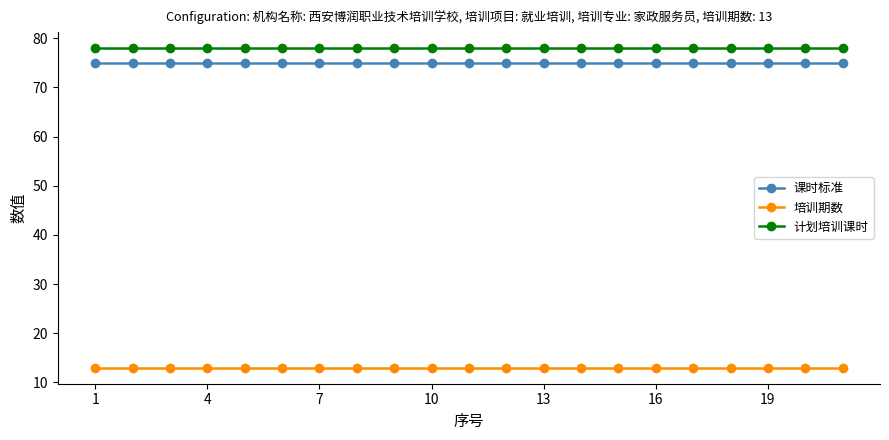

What is the maximum value shown in the chart?

78